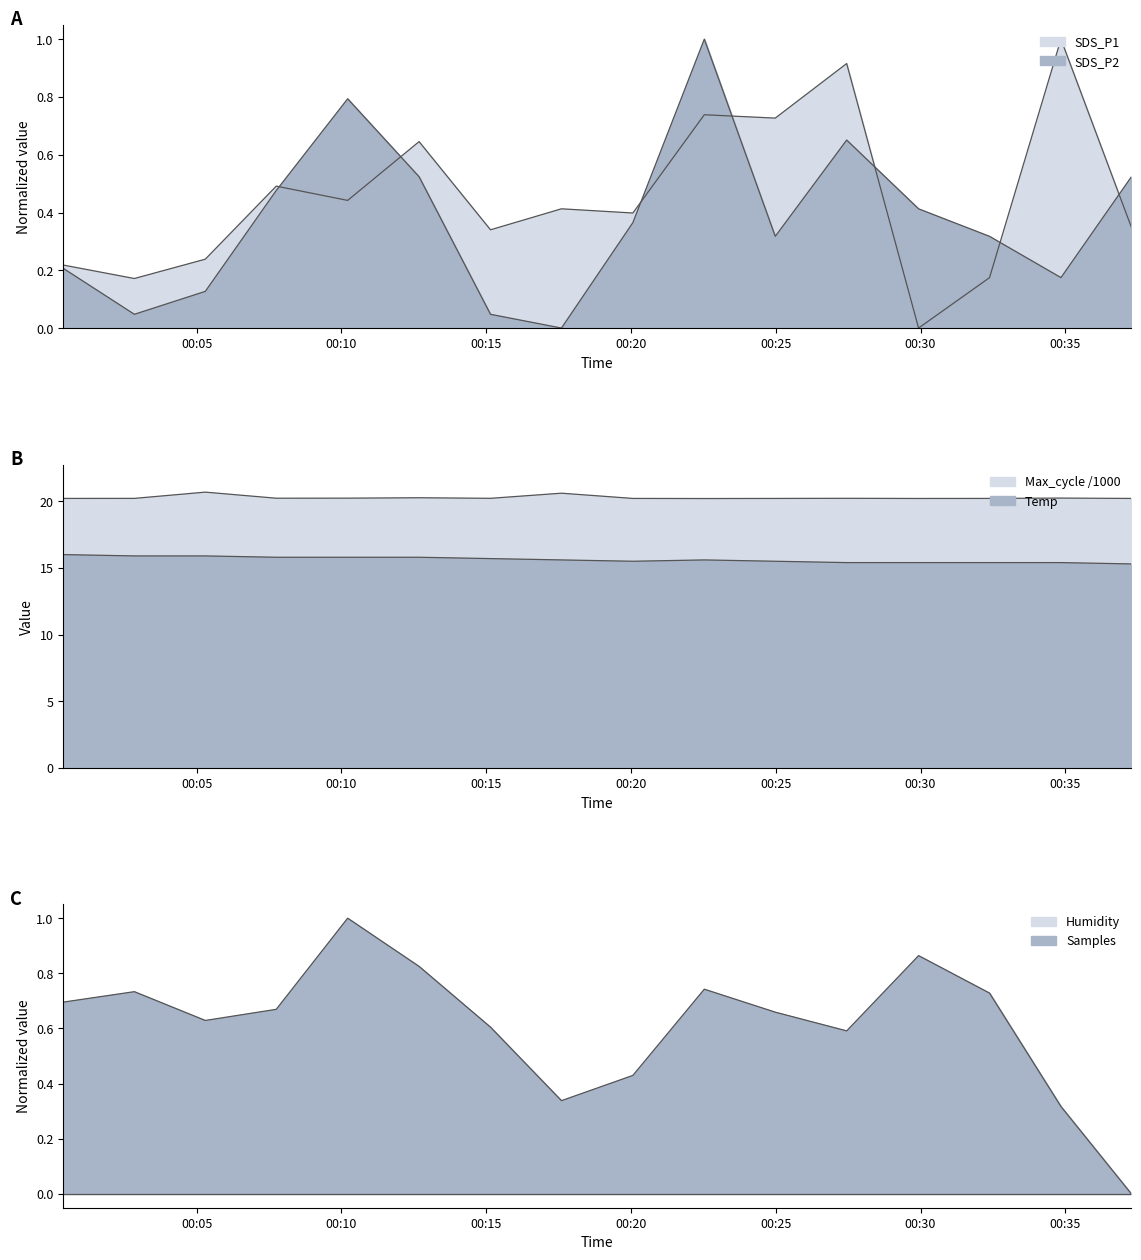

How many interior local peaks does the SDS_P1 series have?

6